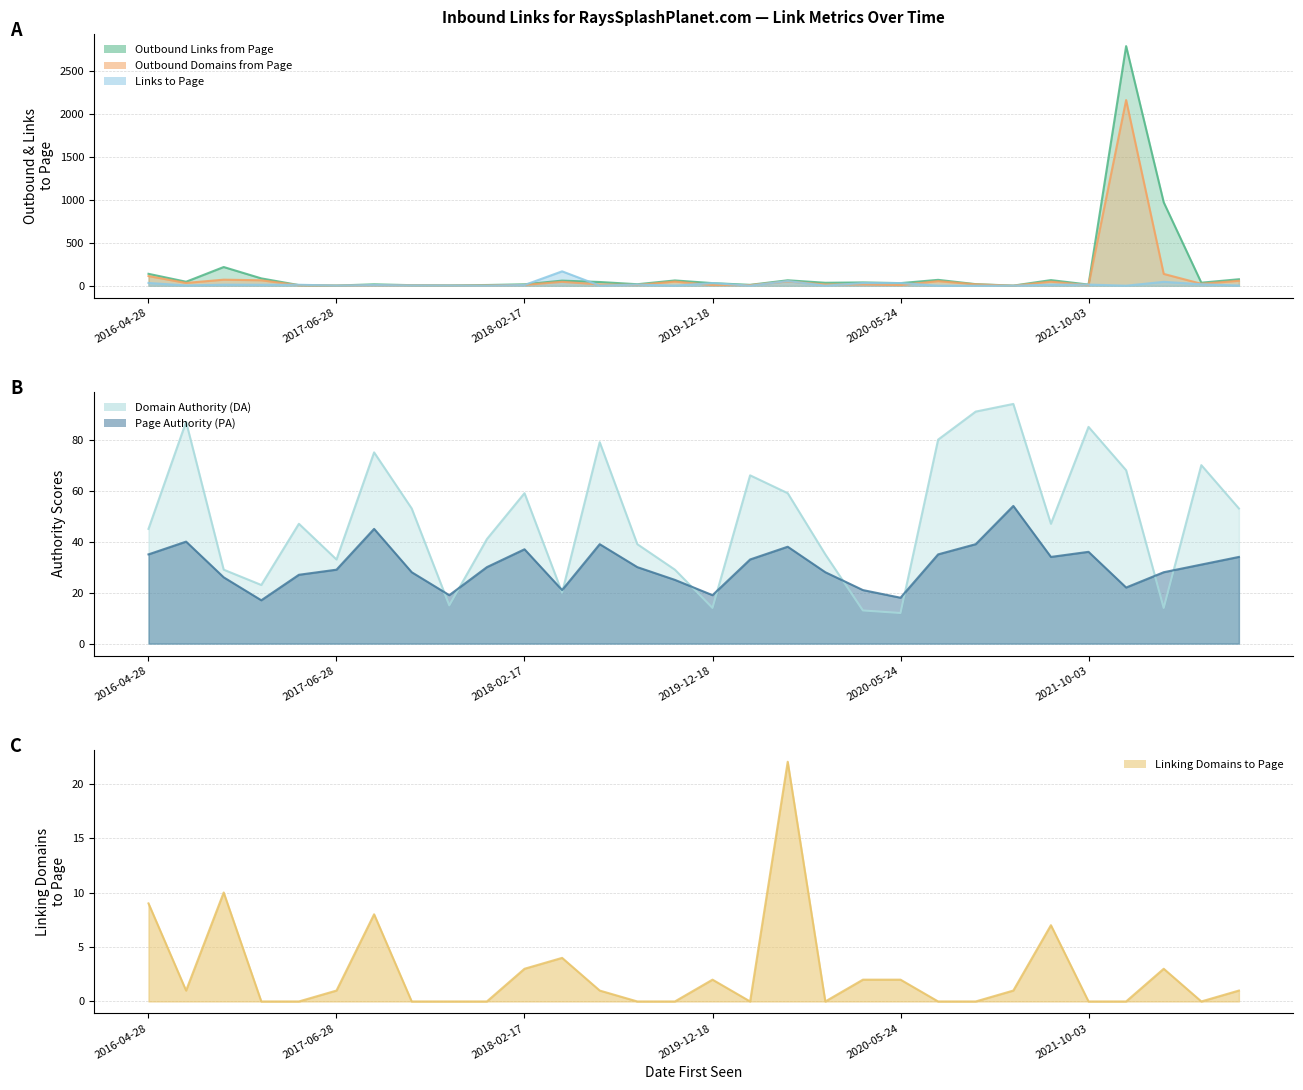

How many data points in Linking Domains to Page are above 1?

11